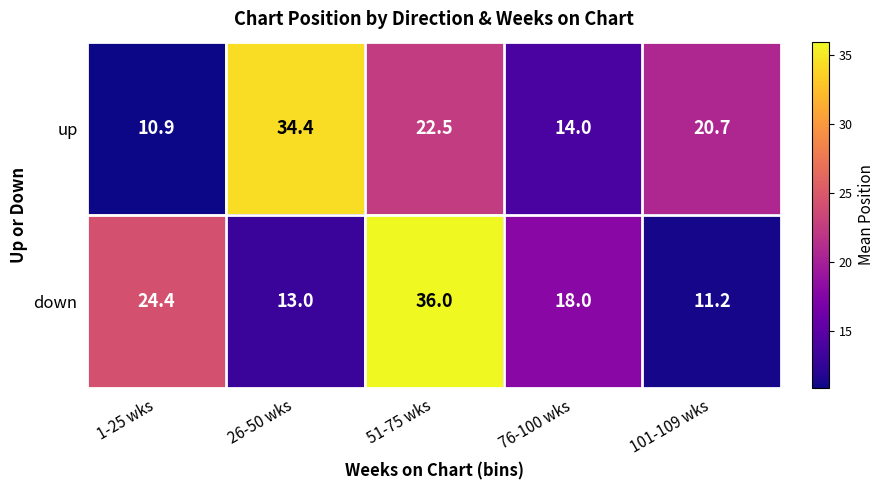

What is the greatest value displayed?

36.0